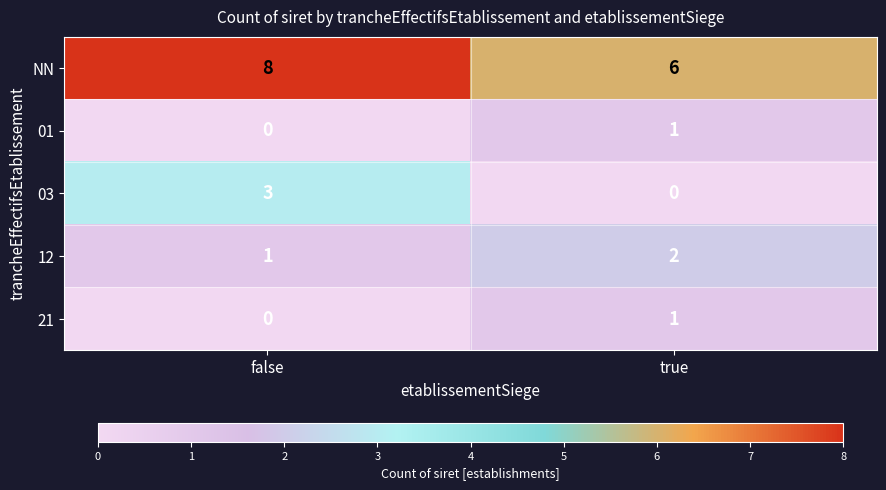

The 21 series shows 2 at true. True or false?

False